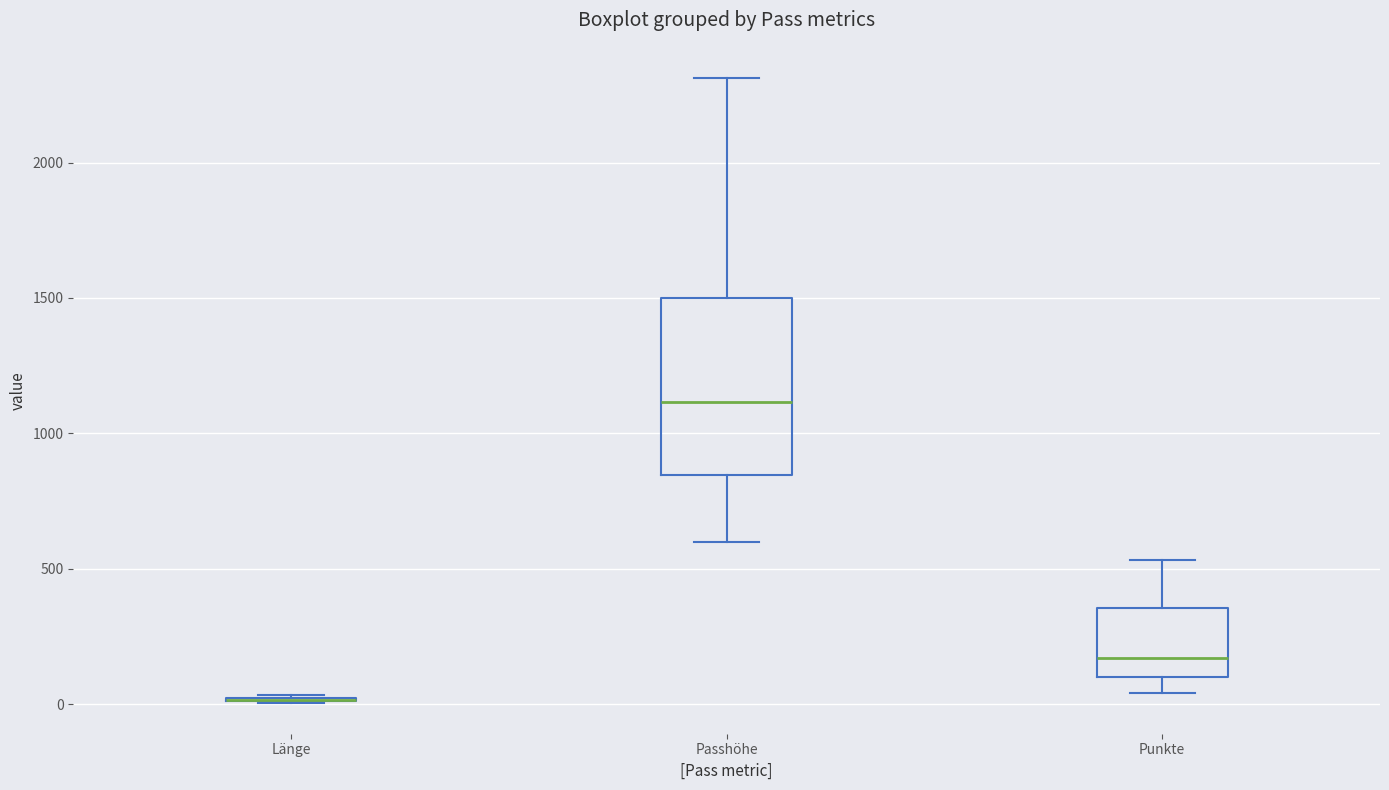

Where is the upper edge of the box for Passhöhe on the y-axis? The values are not printed on the chart, so give them approximately, as read against the axis.

1500